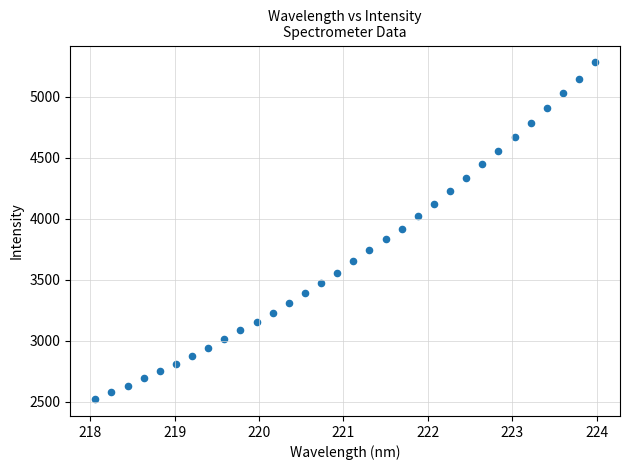

What is the range of Y values (max minus min)?

2761.6